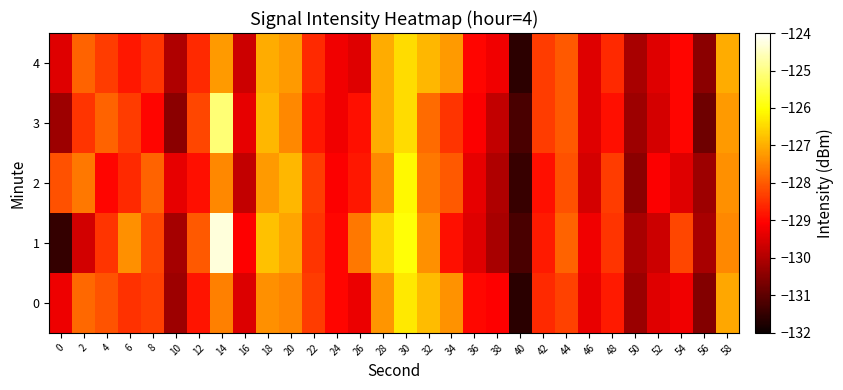

Which series changed the most between 8 and 24?

2